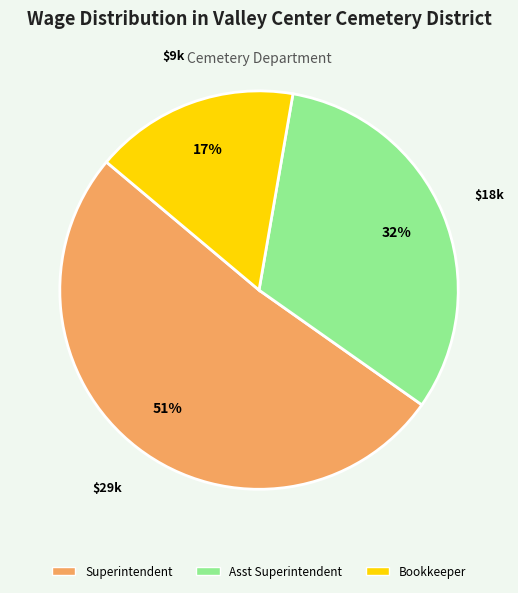

What is the ratio of the value at Superintendent to the value at Asst Superintendent?

1.6